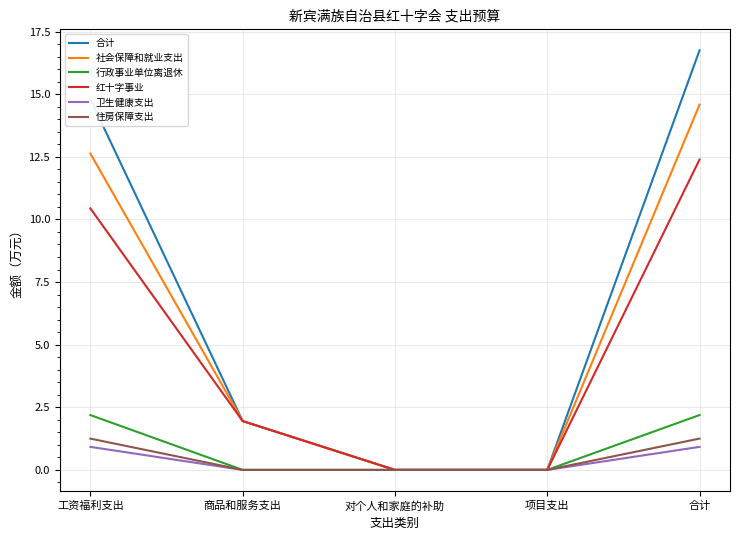

Is it true that 卫生健康支出 equals 0.9 at 工资福利支出?

True